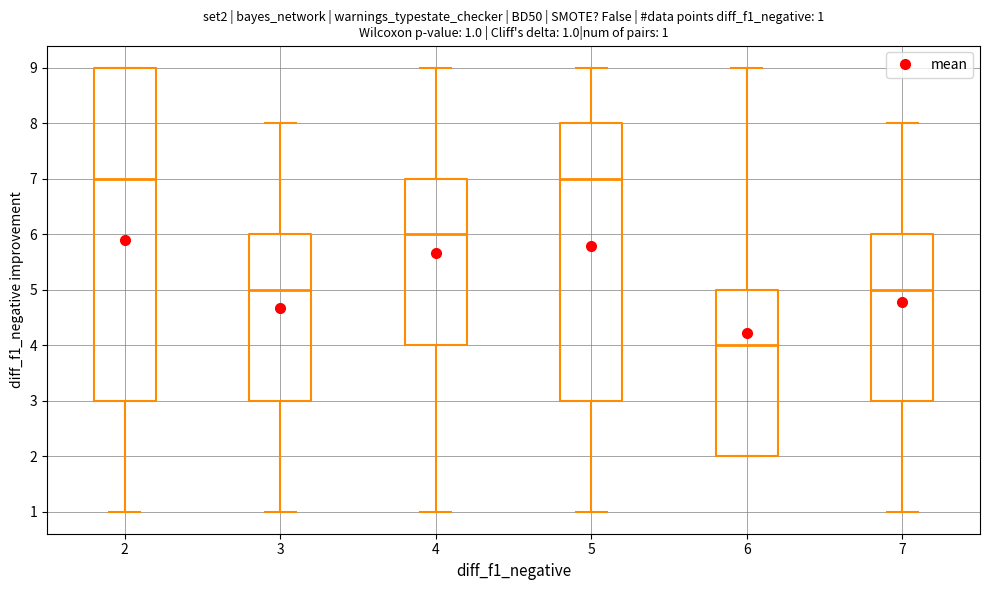

Which box is the tallest, from its lower edge to its upper edge?

2